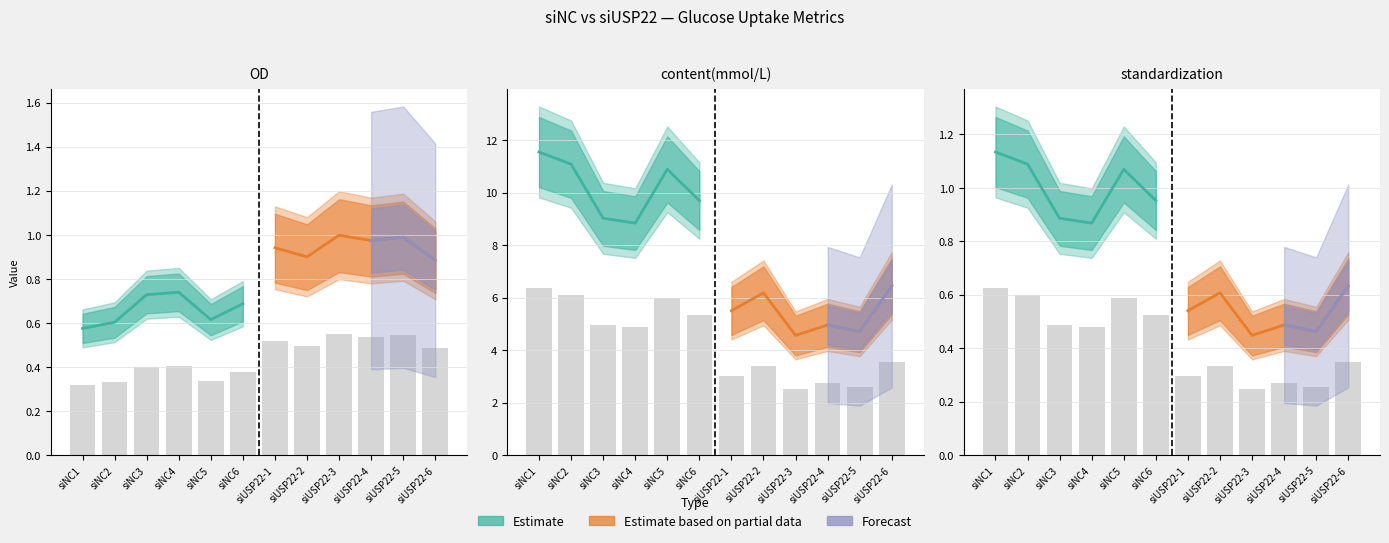

At which label is OD closest to 0?

siNC1